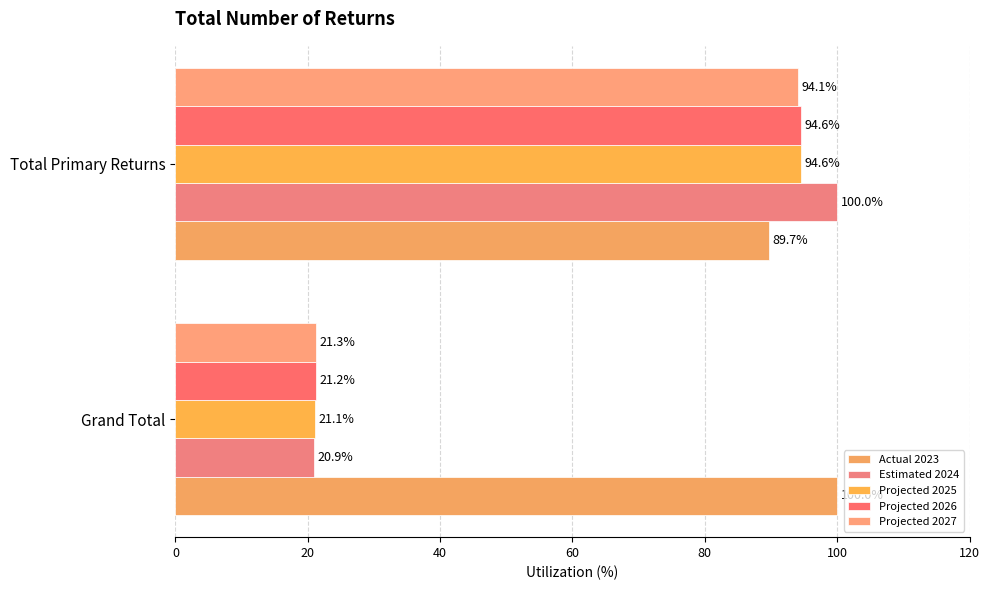

How many values in the Projected 2026 series exceed 94?

1